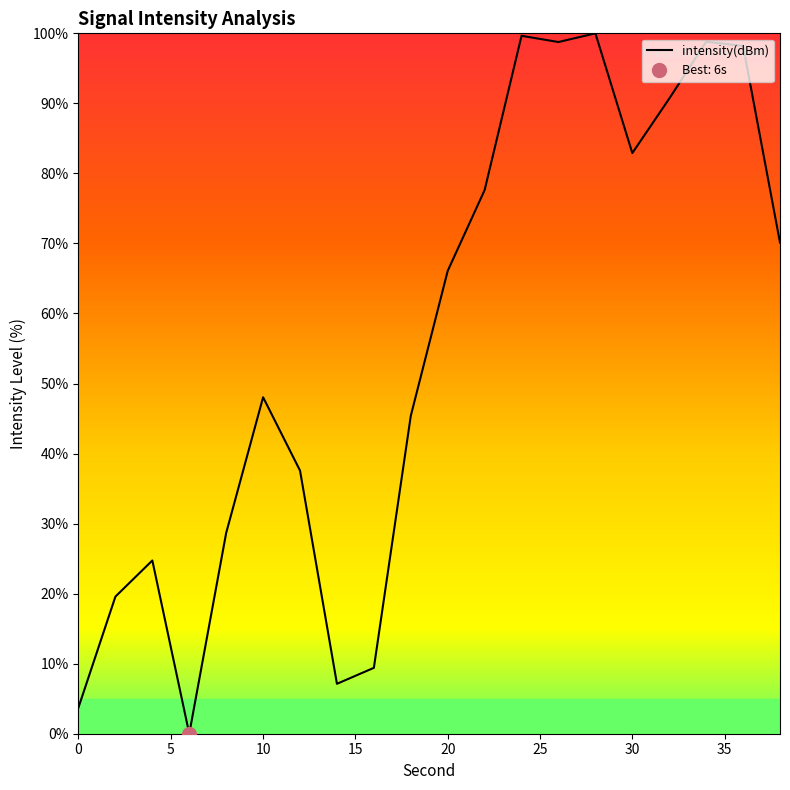

The value at 12 is 21.3. True or false?

False